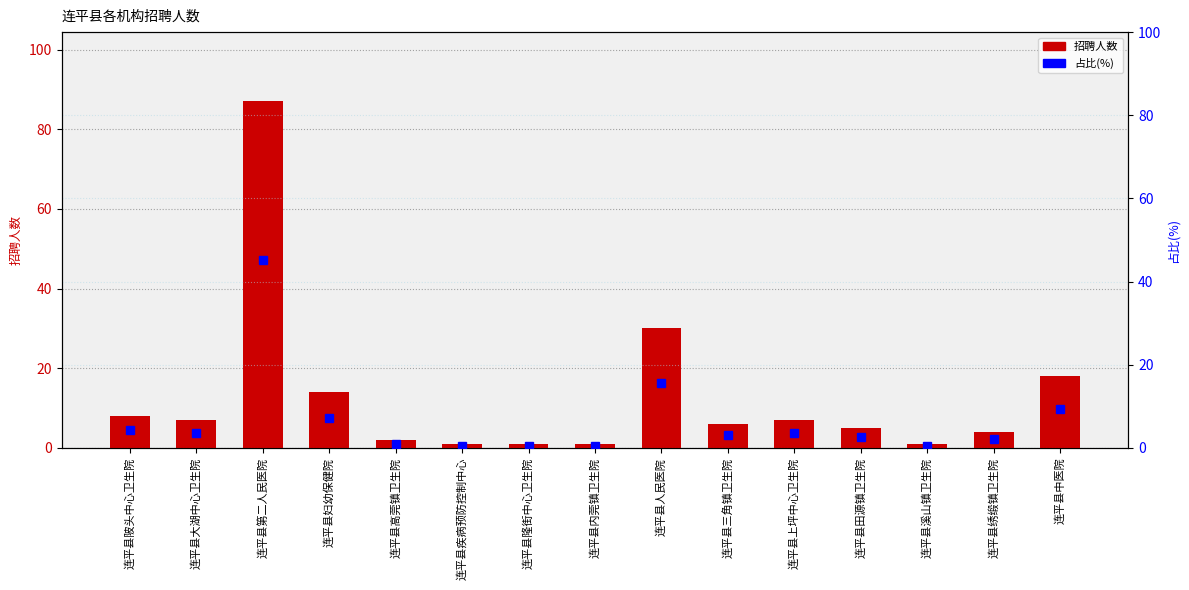

Which category has the lowest value across all series?

连平县疾病预防控制中心